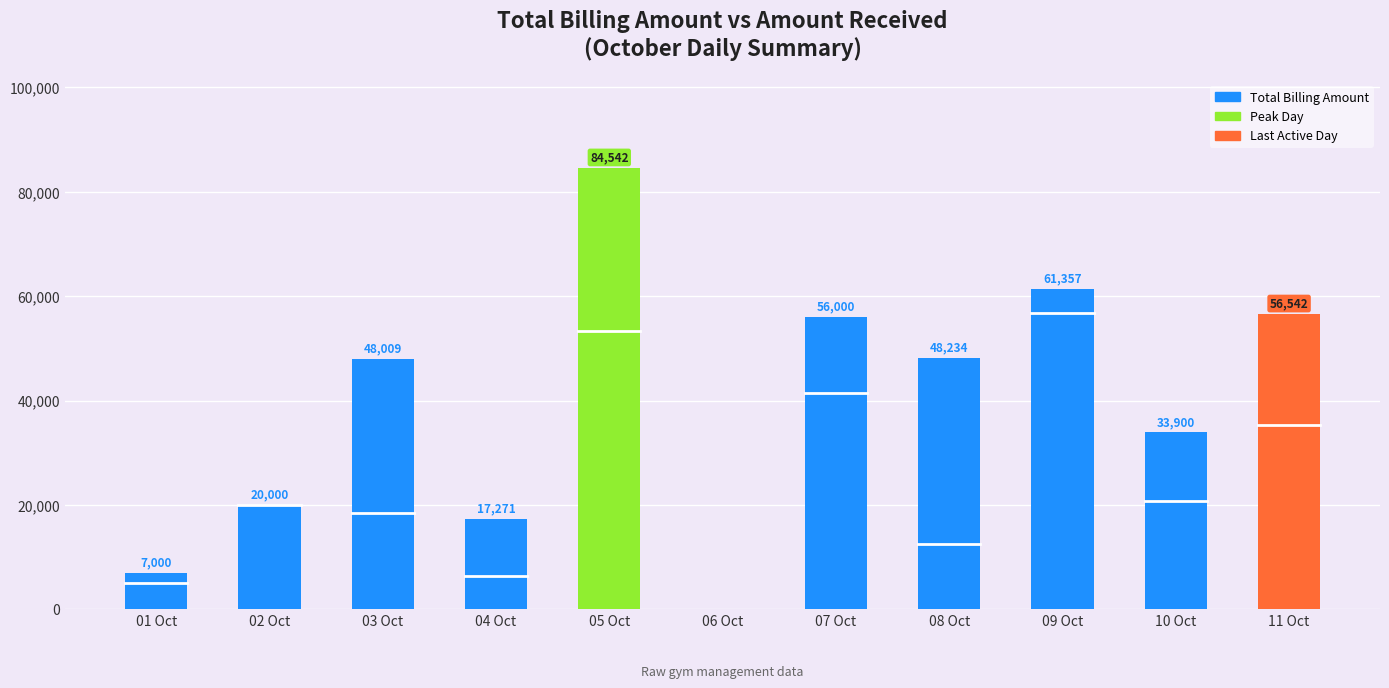

Are the bars horizontal?

No